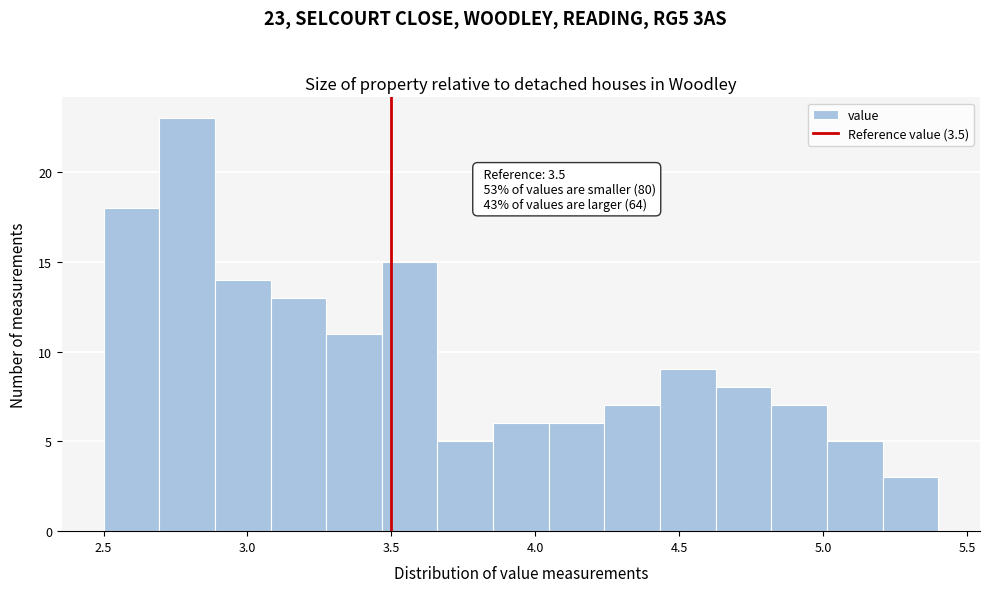

Around what value on the x-axis is the tallest bar? Give the approximate position of its centre, as read against the axis.

2.80